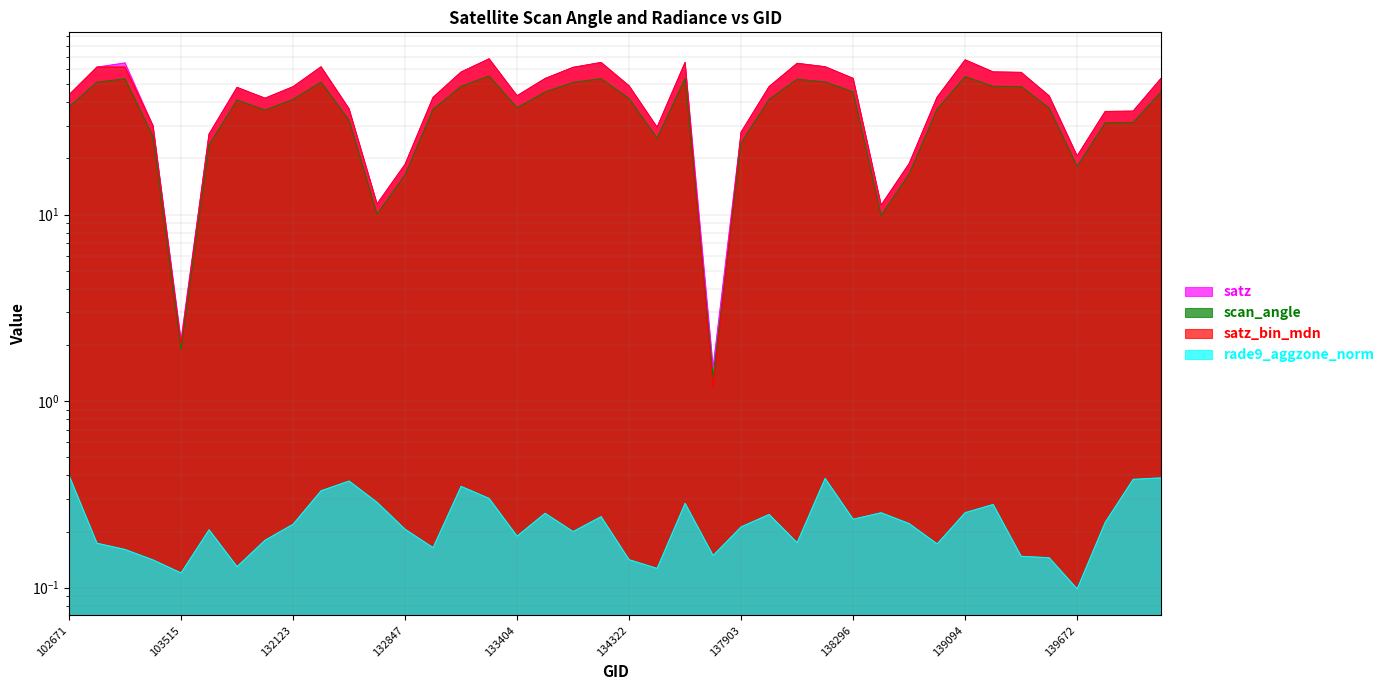

At which label does satz reach its minimum?

137715